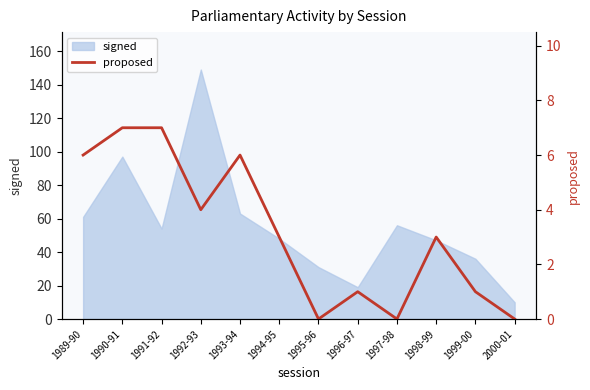

Read the value at 1989-90.

6